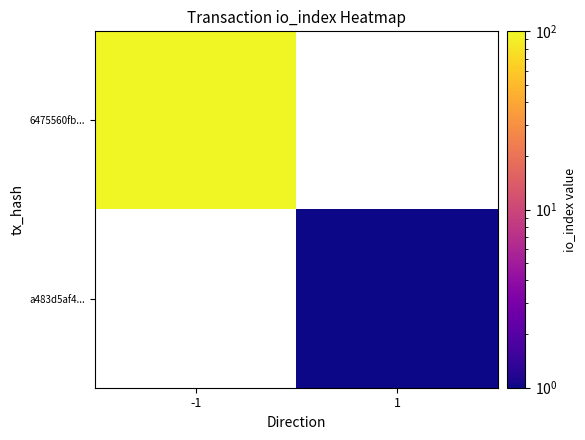

The value of a483d5af4... at 1 is 0.5. True or false?

False